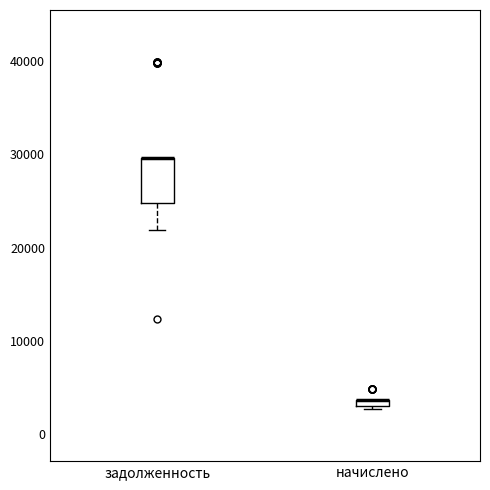

Where is the upper edge of the box for задолженность on the y-axis? The values are not printed on the chart, so give them approximately, as read against the axis.

30000